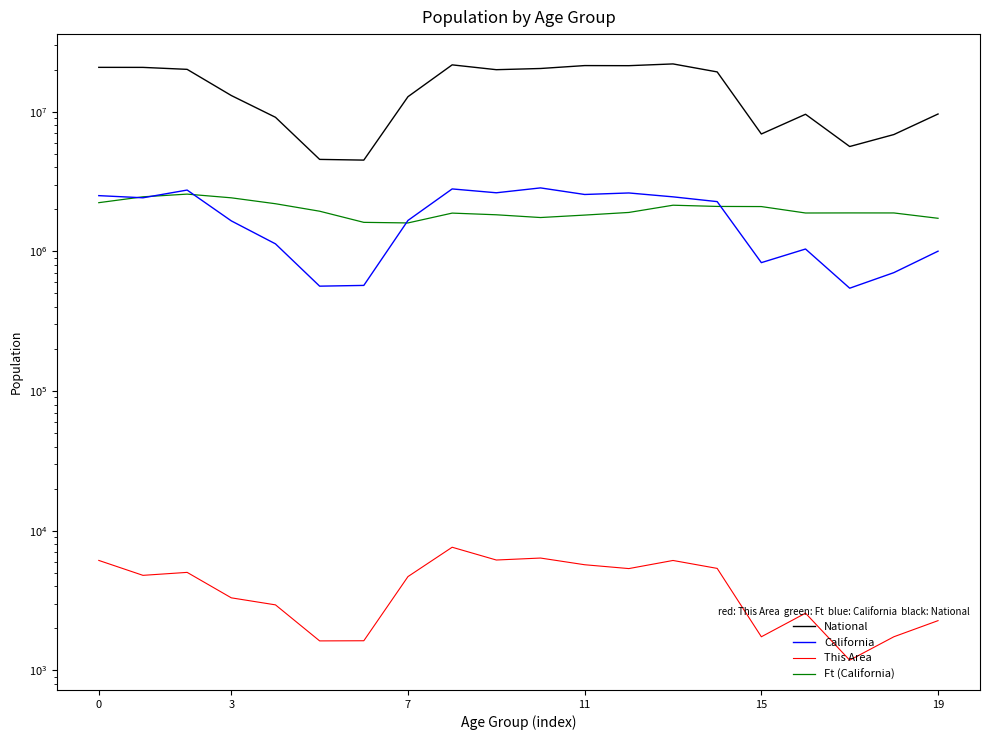

How many interior local peaks does the California series have?

5